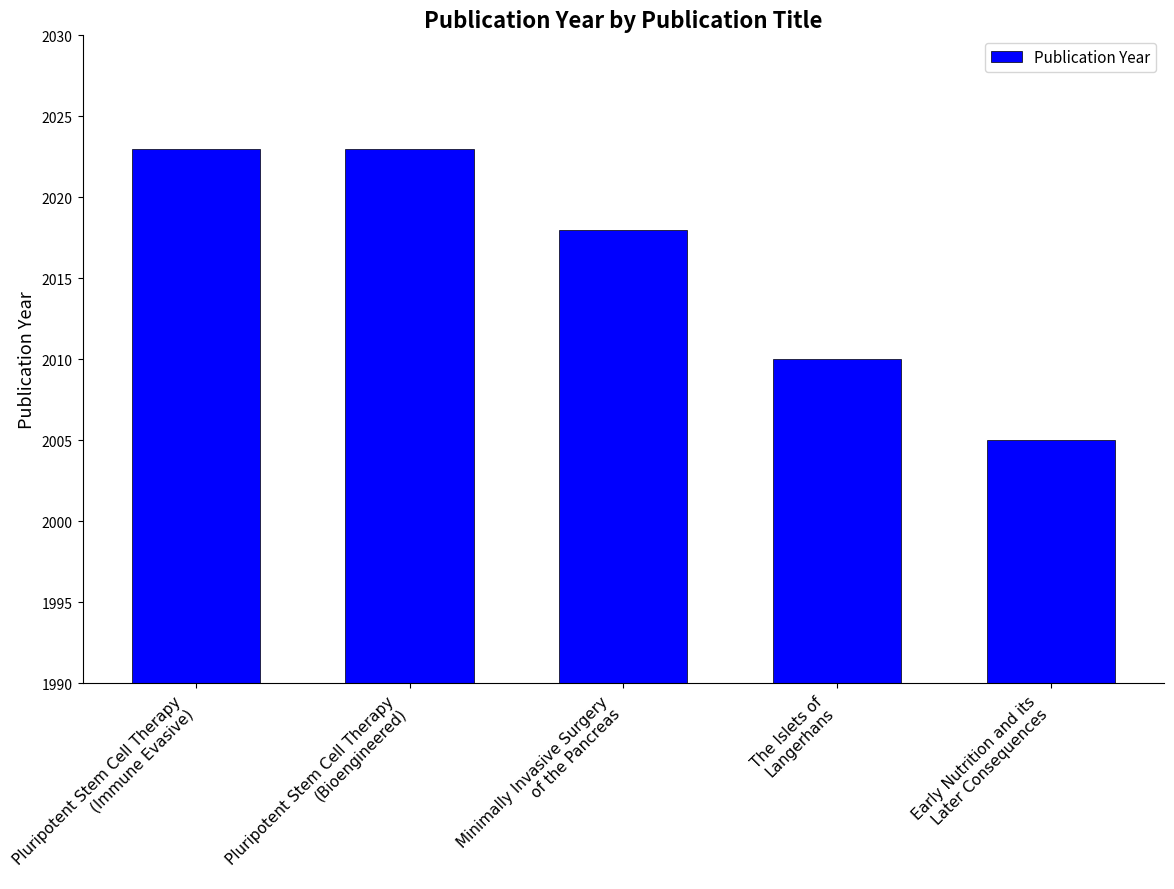

Reading left to right, extract all data points from this chart.

Pluripotent Stem Cell Therapy
(Immune Evasive)=2023	Pluripotent Stem Cell Therapy
(Bioengineered)=2023	Minimally Invasive Surgery
of the Pancreas=2018	The Islets of
Langerhans=2010	Early Nutrition and its
Later Consequences=2005